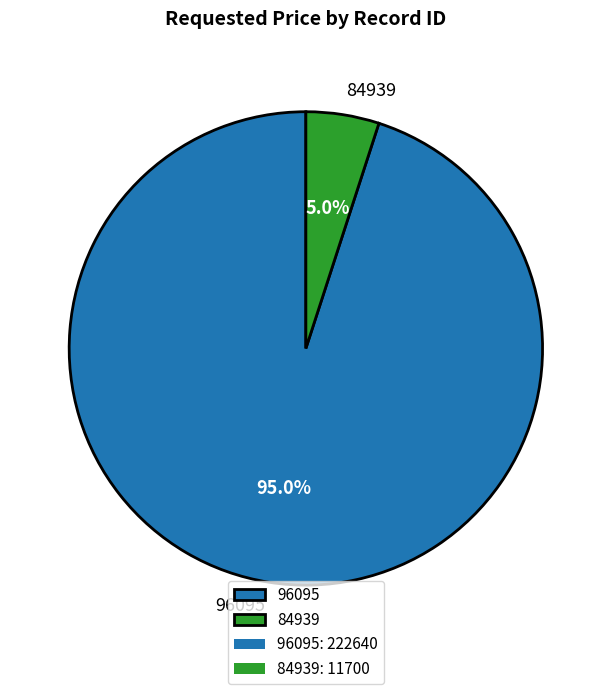

Rank the categories by value from highest to lowest.

96095, 84939